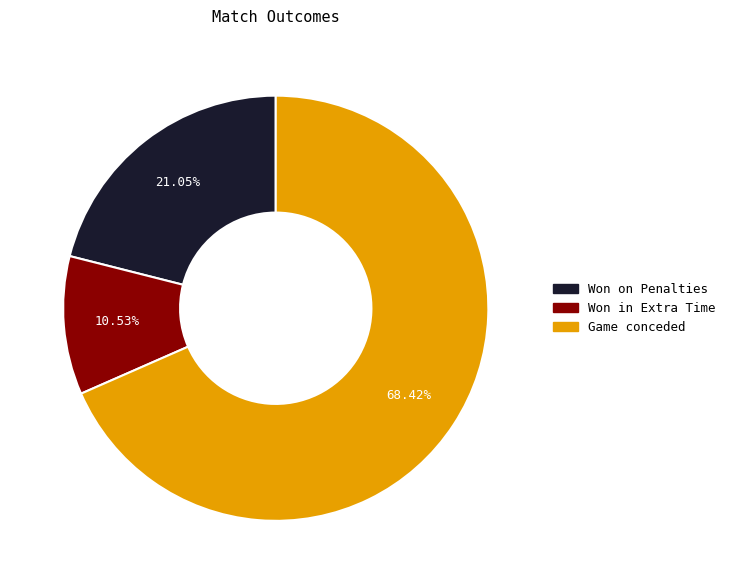

Which slice is the largest?

Game conceded